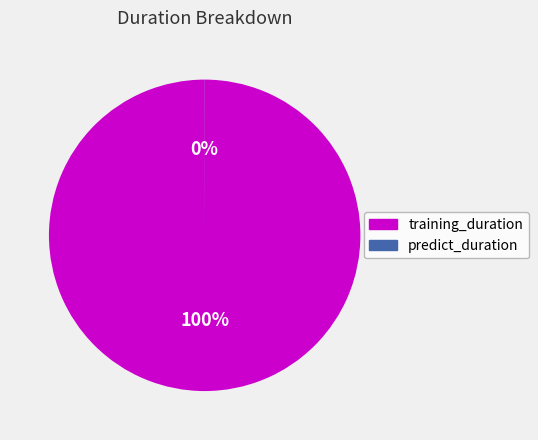

To the nearest percent, what percentage of the pie is training_duration?

100%